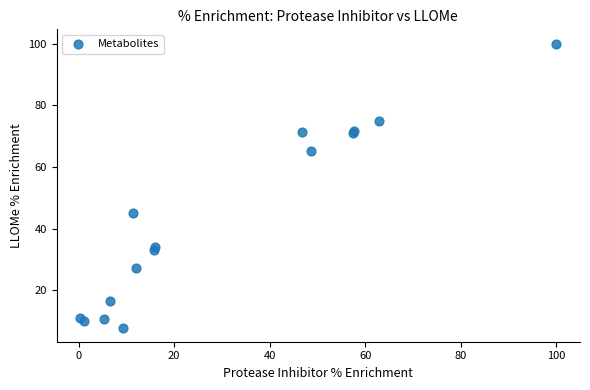

What Y value in the scatter plot is closest to 53?

44.9